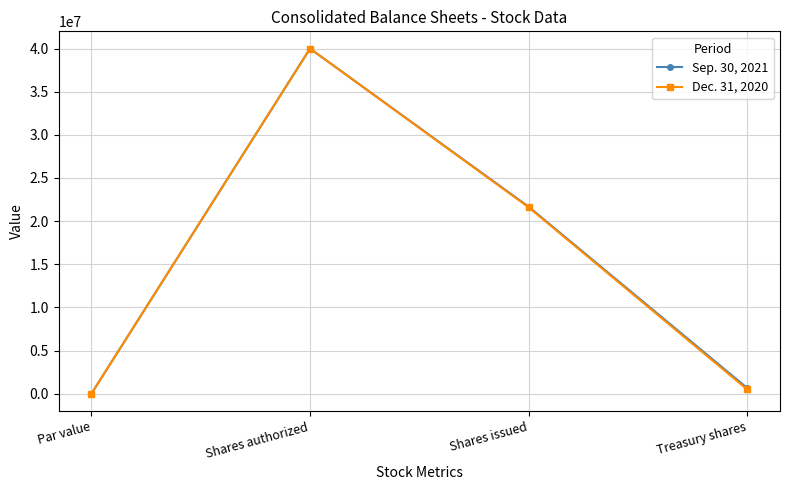

What position from the left is Shares authorized?

2